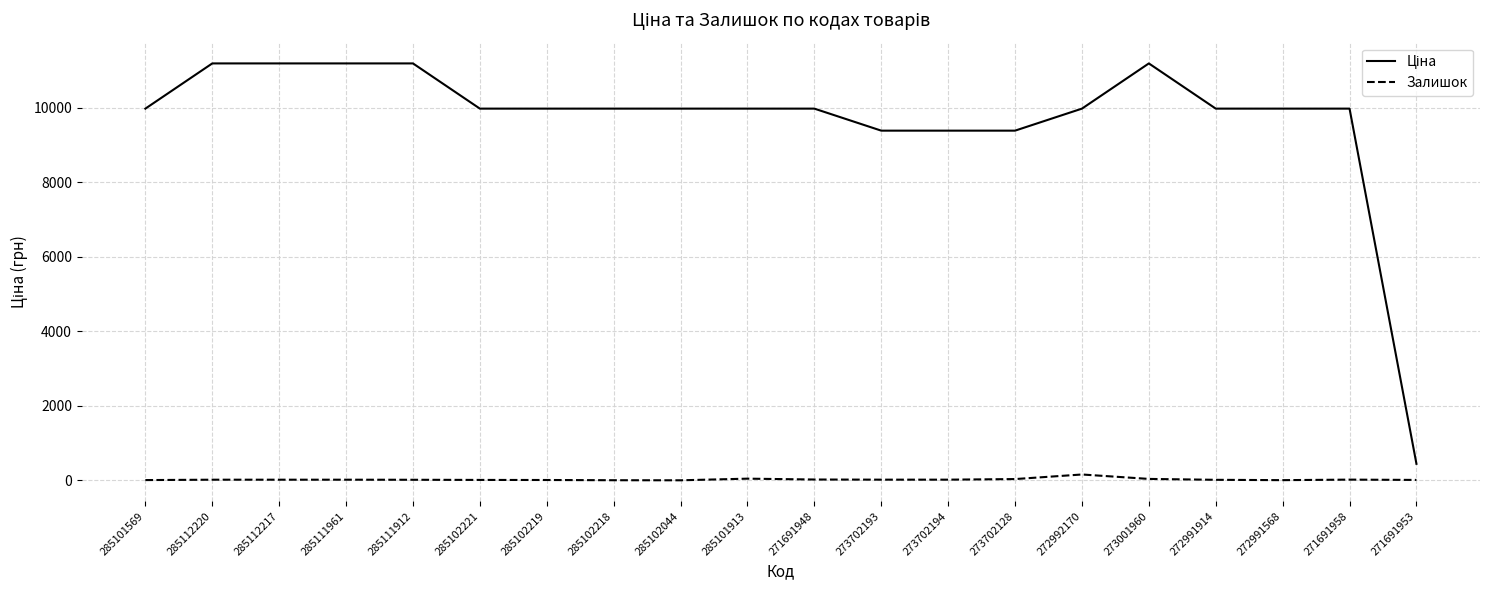

What is the maximum value shown in the chart?

11188.2